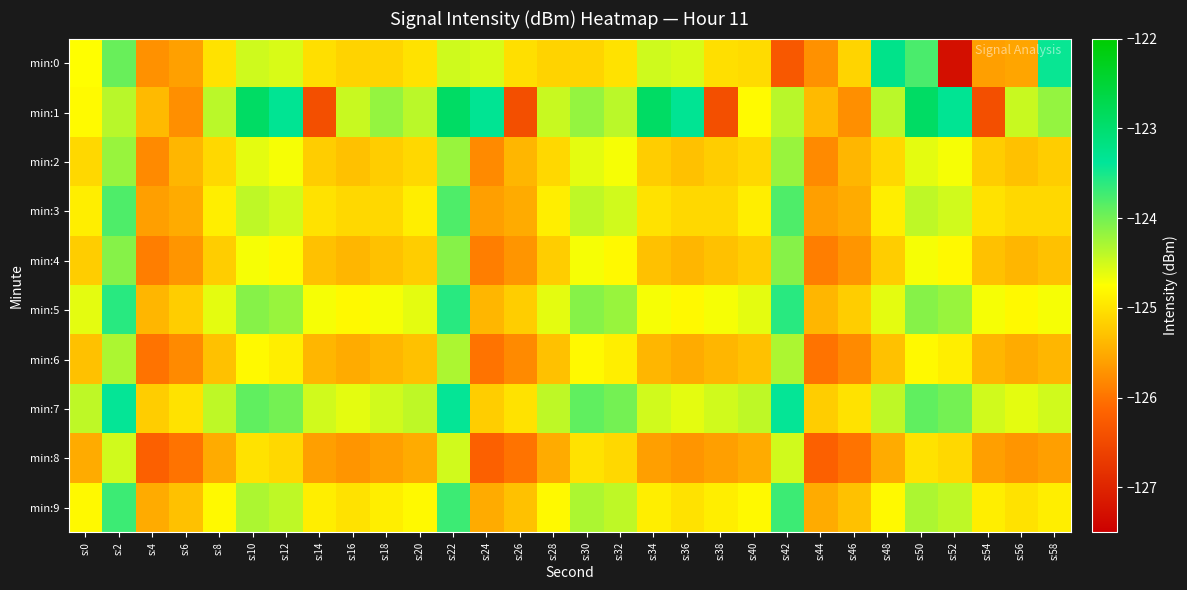

At s:56, list the series in order from smallest to largest.

min:8, min:0, min:6, min:4, min:2, min:3, min:9, min:5, min:7, min:1